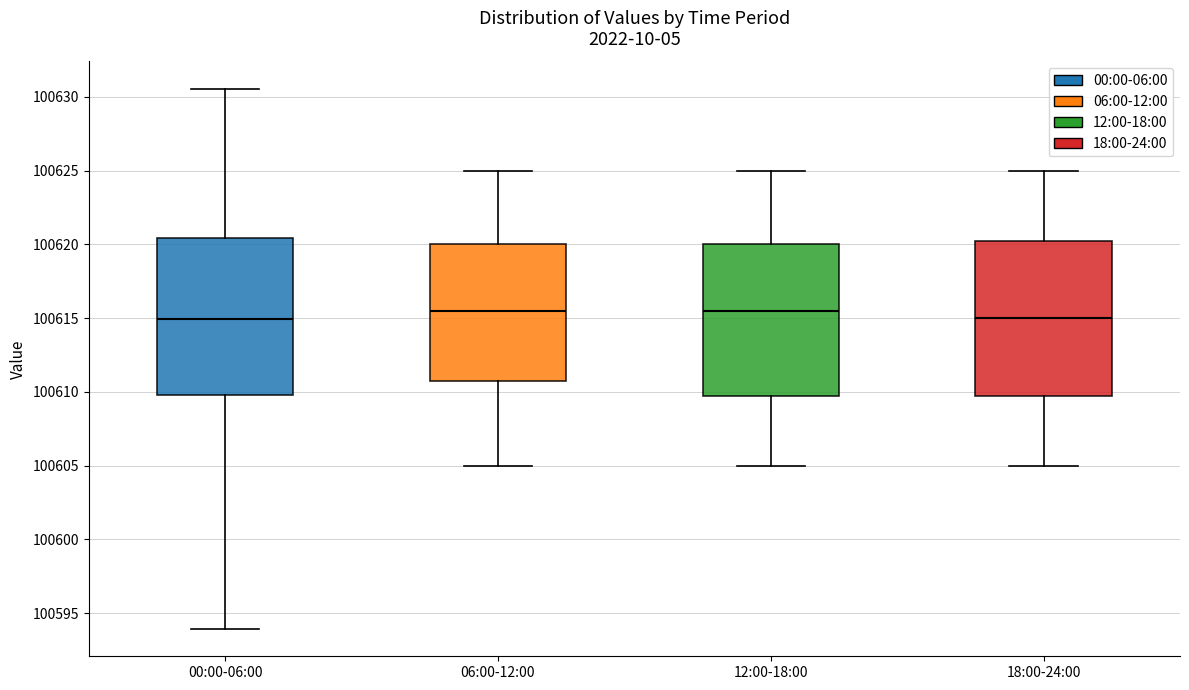

Reading left to right, transcribe this box plot: for each box, give where its median line is, the range the box spans, and where its two whiskers end, as read against the y-axis. The values are not printed on the chart, so give them approximately, as read against the axis.

00:00-06:00: median 100615.0, box 100610.0 to 100620.5, whiskers 100594.0 to 100630.5
06:00-12:00: median 100615.5, box 100611.0 to 100620.0, whiskers 100605.0 to 100625.0
12:00-18:00: median 100615.5, box 100610.0 to 100620.0, whiskers 100605.0 to 100625.0
18:00-24:00: median 100615.0, box 100610.0 to 100620.5, whiskers 100605.0 to 100625.0